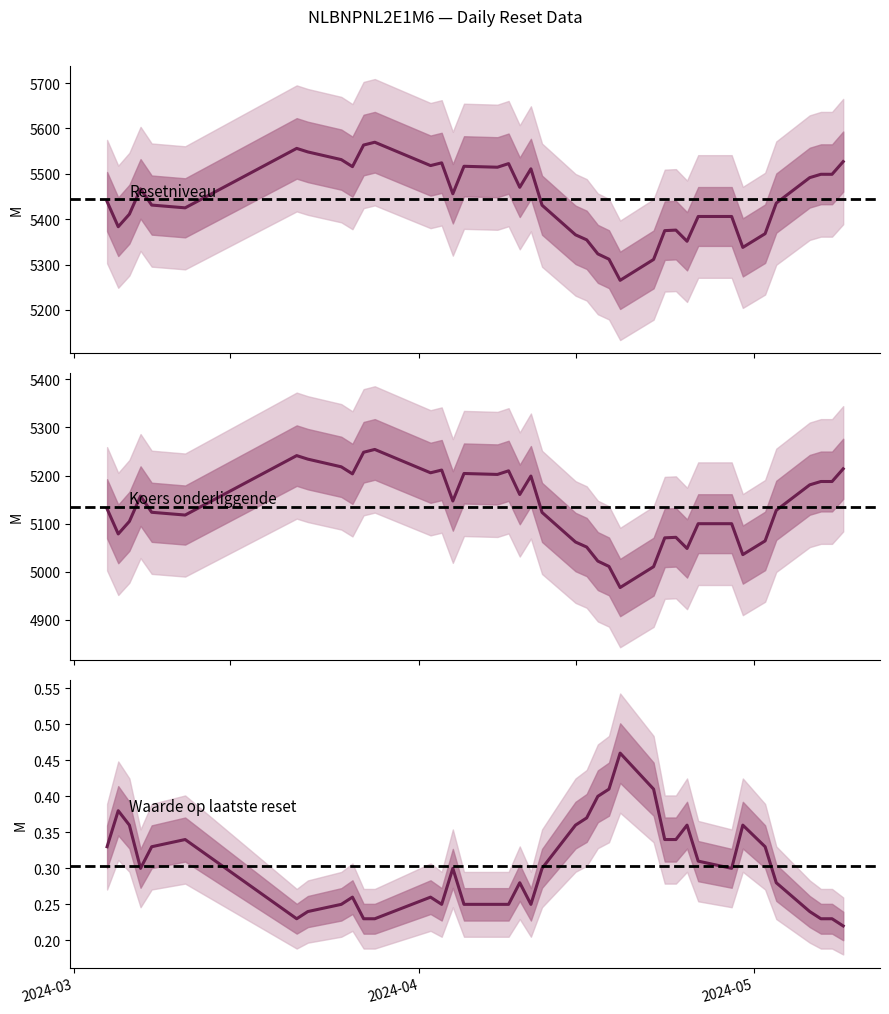

True or false: Koers onderliggende and Waarde op laatste reset intersect in this chart.

False